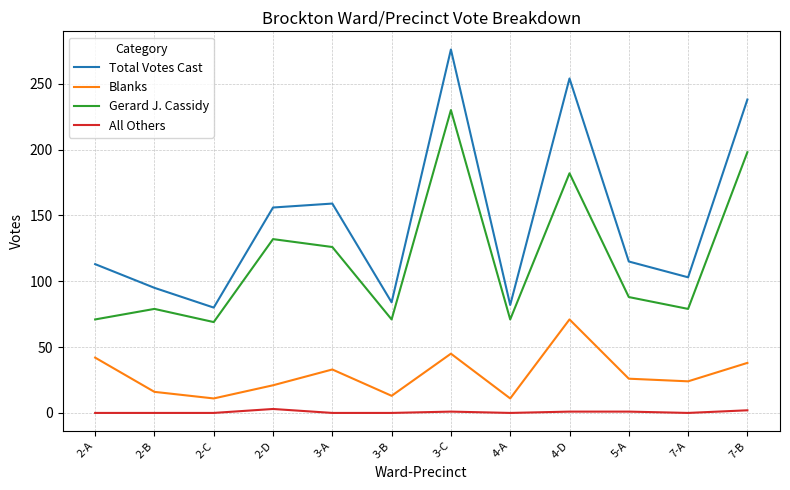

Rank the series by their maximum value, from lowest to highest.

All Others, Blanks, Gerard J. Cassidy, Total Votes Cast